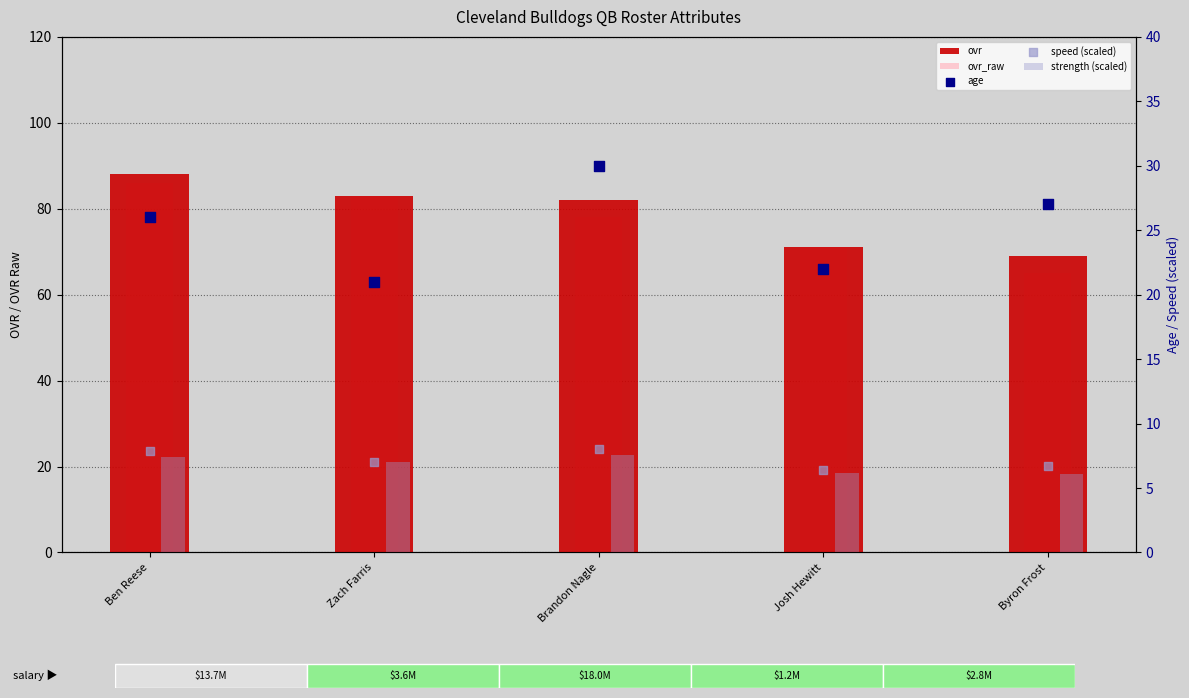

At how many categories does at least one series exceed 70?

4